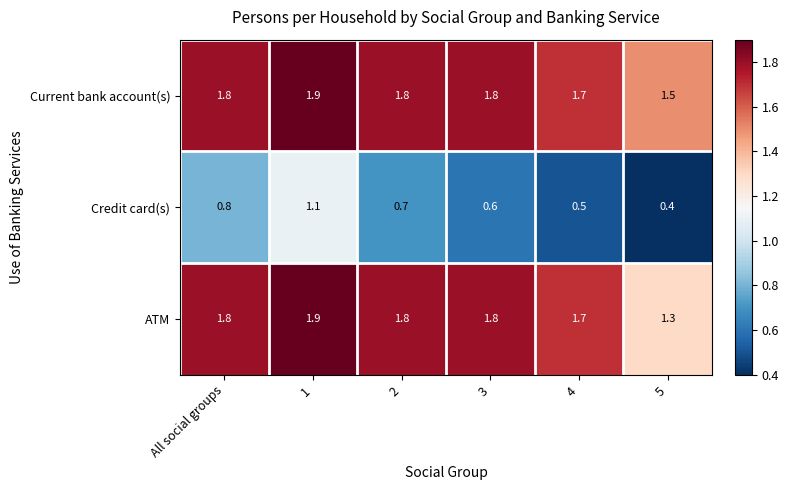

Reading right to left, what are all the values shown in this chart?

Current bank account(s): 1.5	1.7	1.8	1.8	1.9	1.8
Credit card(s): 0.4	0.5	0.6	0.7	1.1	0.8
ATM: 1.3	1.7	1.8	1.8	1.9	1.8